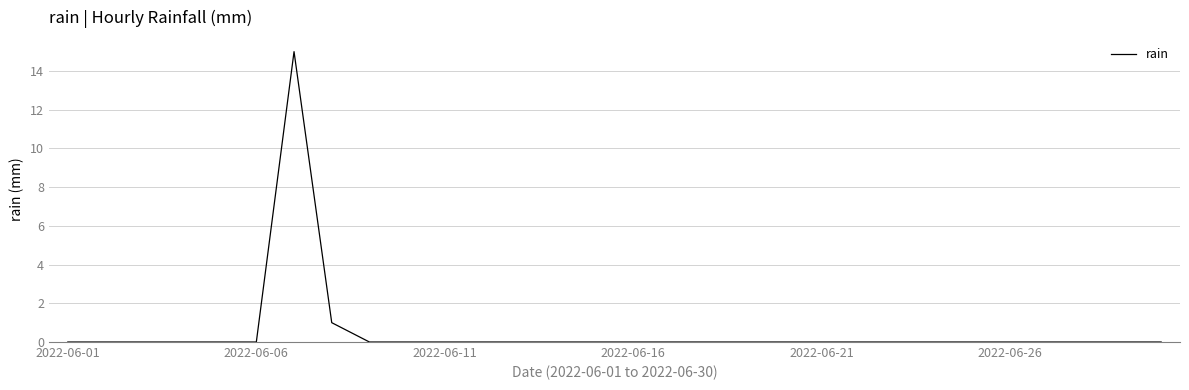

How many categories are shown in the chart?

30